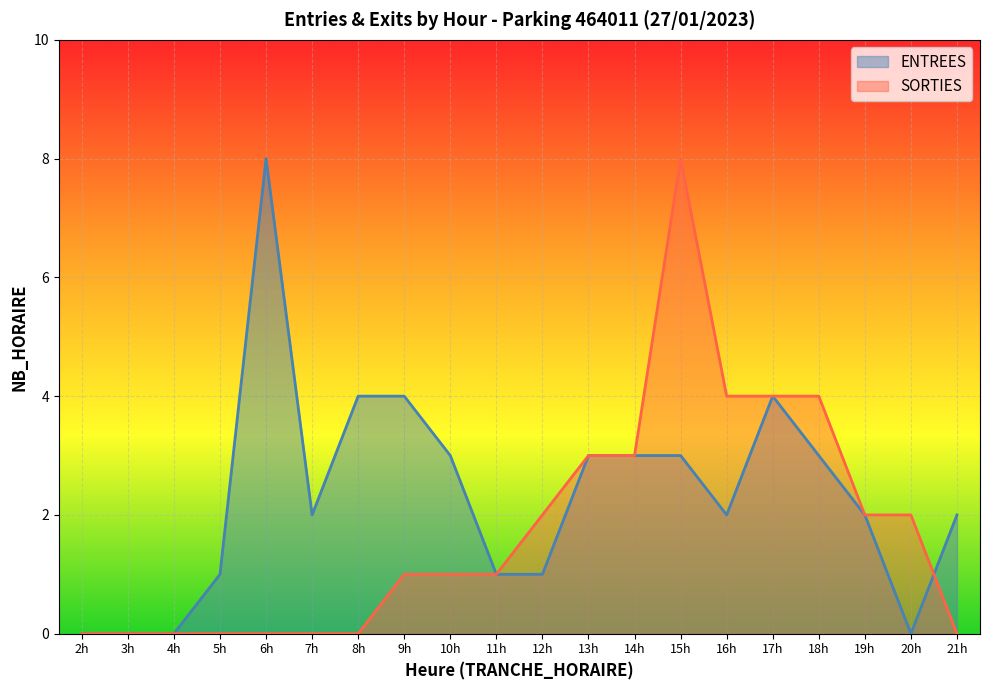

True or false: ENTREES and SORTIES intersect in this chart.

True